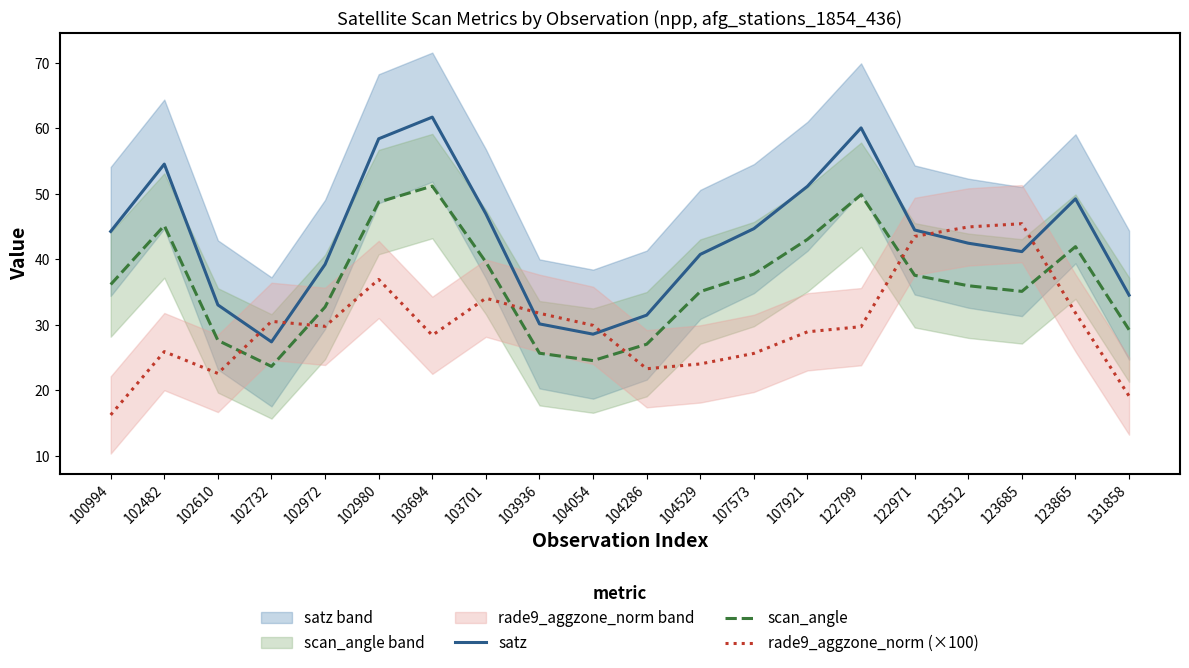

Reading right to left, extract all data points from this chart.

satz: 34.5	49.2	41.2	42.5	44.5	60.0	51.1	44.7	40.7	31.5	28.6	30.2	46.9	61.7	58.4	39.2	27.4	33.0	54.5	44.3
scan_angle: 29.3	41.9	35.1	36.0	37.6	49.8	43.0	37.7	35.1	27.1	24.6	25.7	39.6	51.2	48.7	32.7	23.7	27.6	45.1	36.2
rade9_aggzone_norm (×100): 19.1	31.8	45.4	44.9	43.5	29.7	28.9	25.7	24.0	23.3	29.9	31.8	34.1	28.4	36.9	29.8	30.5	22.6	25.9	16.3